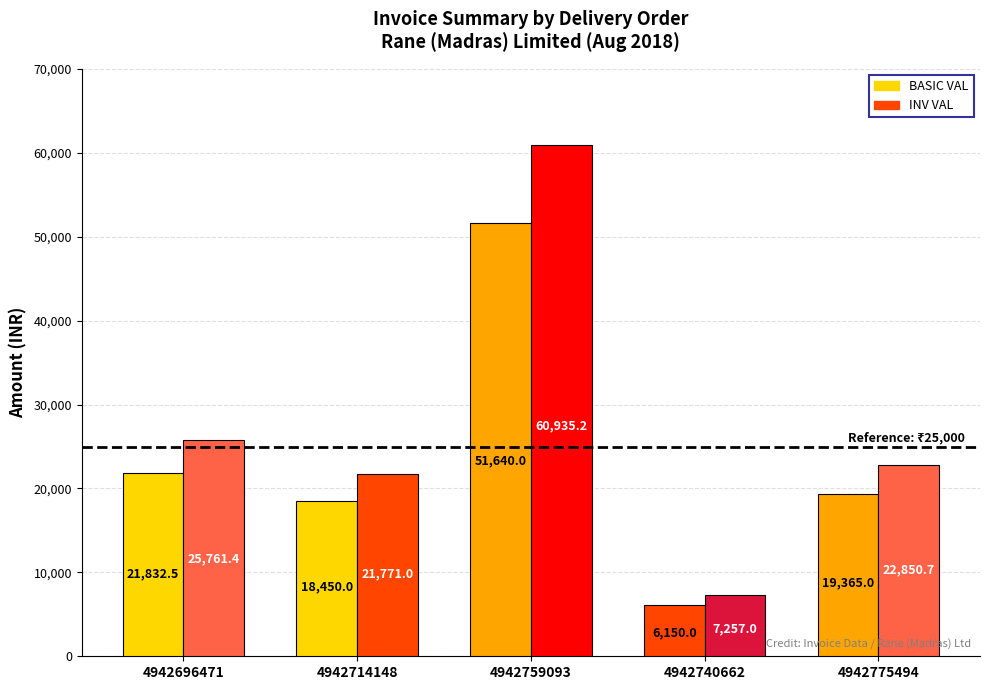

The value of INV VAL at 4942696471 is 13262.1. True or false?

False